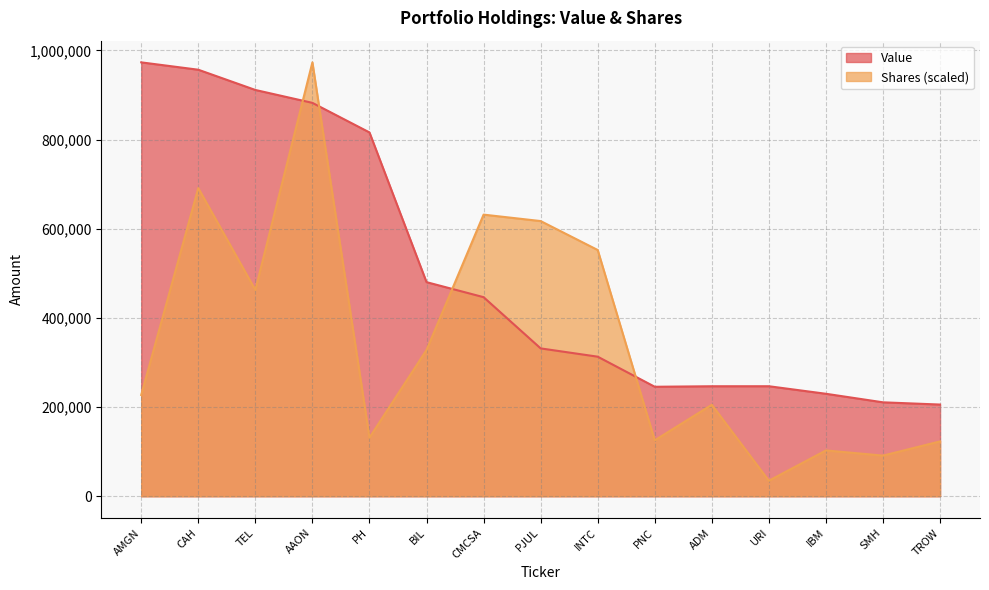

Which series has the largest total across all categories?

Value